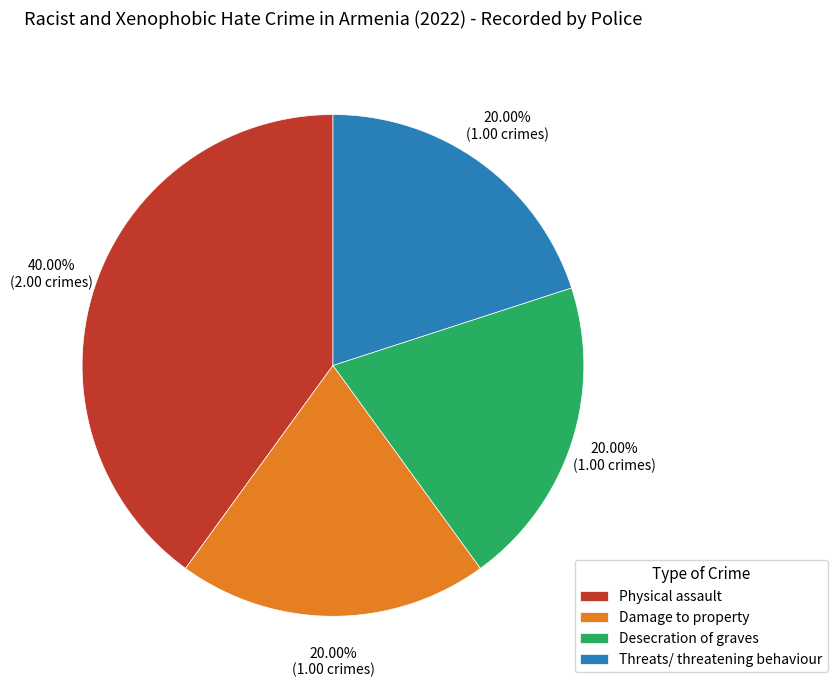

The Threats/ threatening behaviour slice represents 20% of the pie. True or false?

True